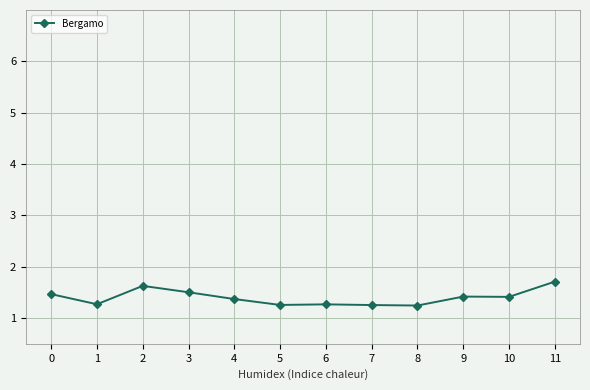

What is the greatest value displayed?

1.7